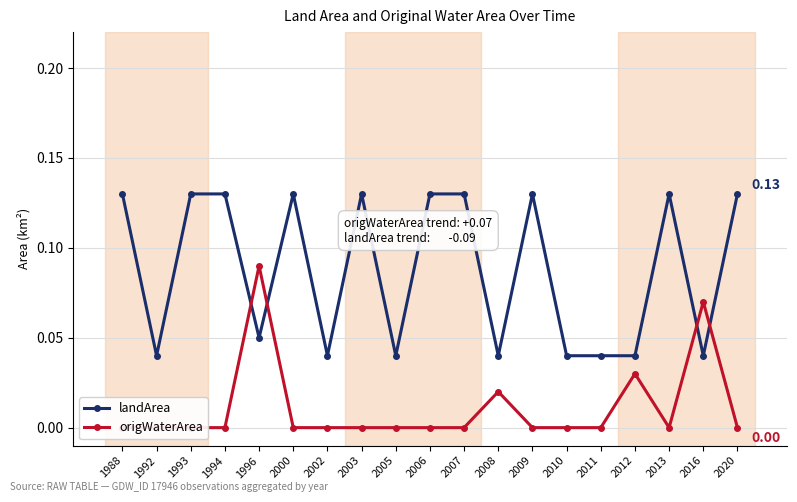

Which series has the largest total across all categories?

landArea